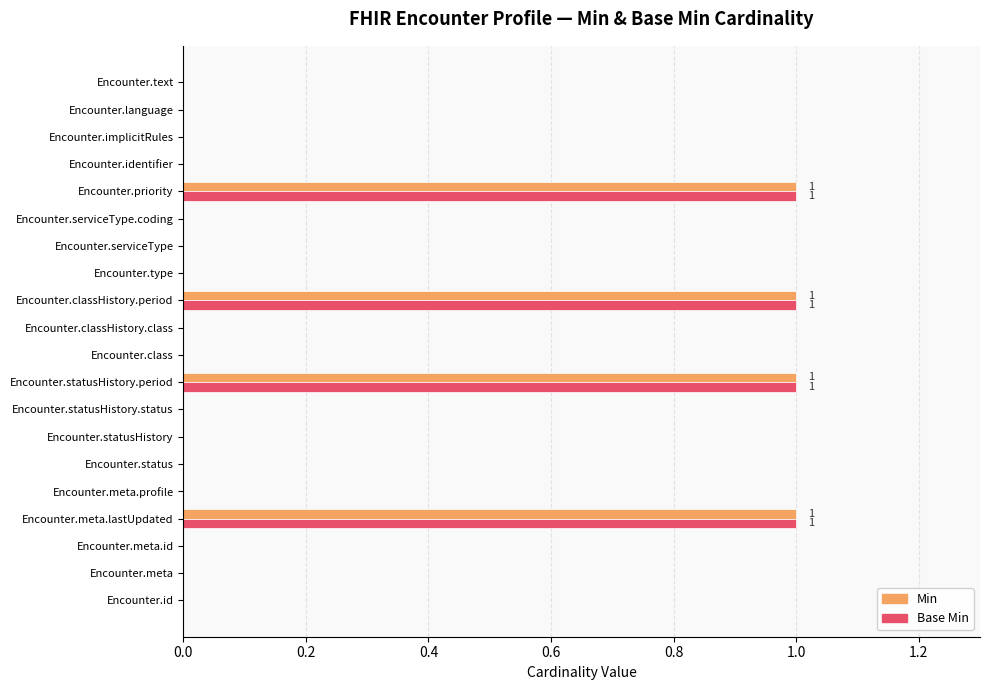

What is the sum of all Base Min values?

4